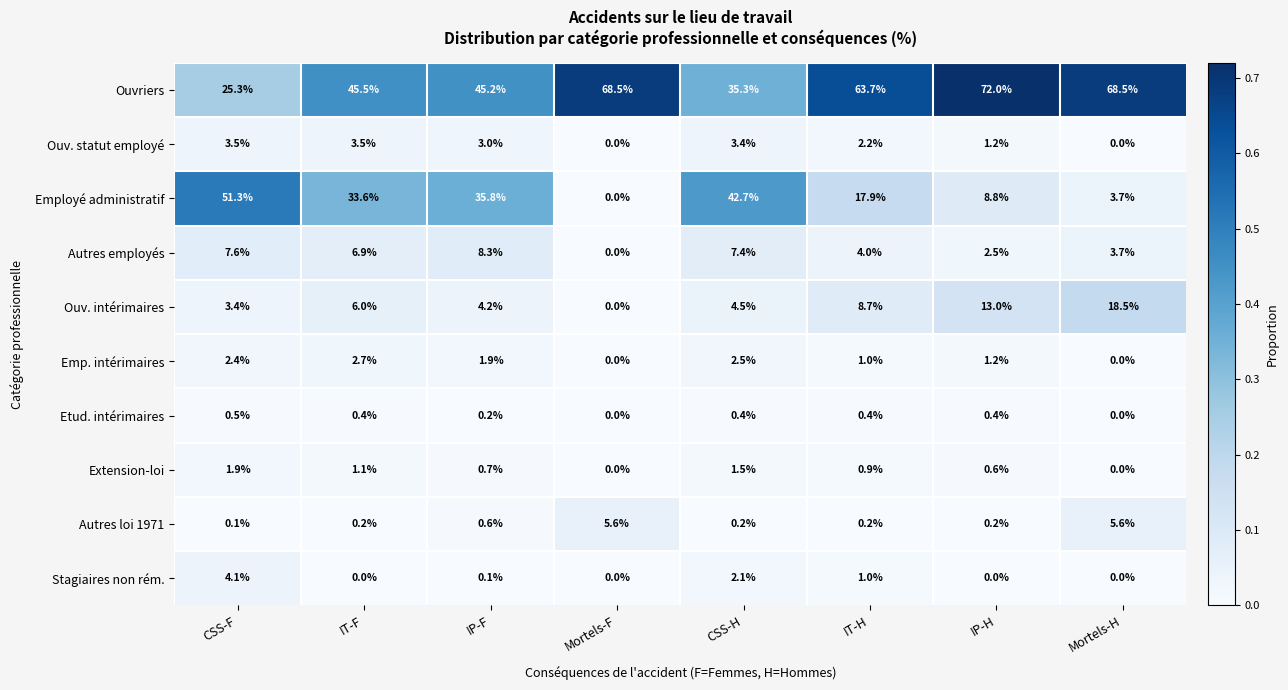

What is the total value across all series at CSS-F?

100.1